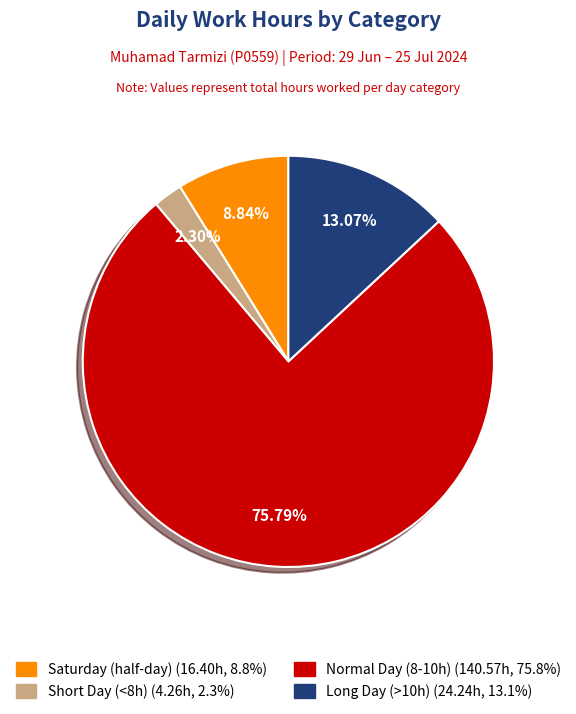

Is there any slice that represents more than half of the pie?

Yes